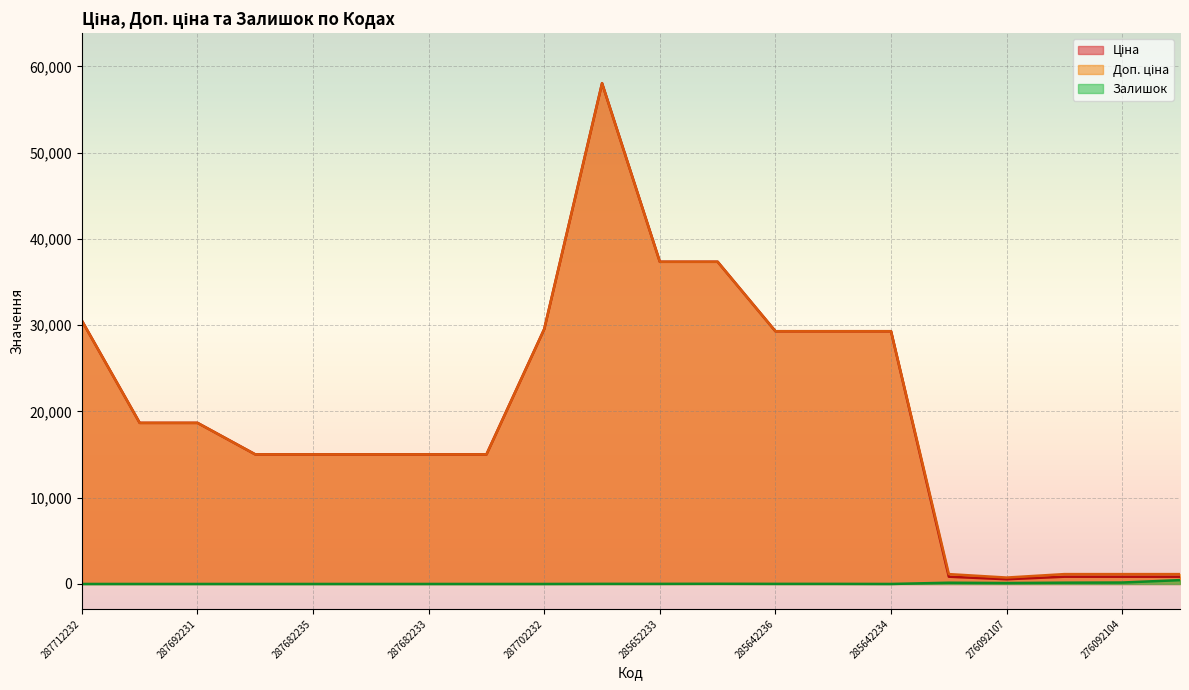

What are all the series names shown in the legend?

Ціна, Доп. ціна, Залишок